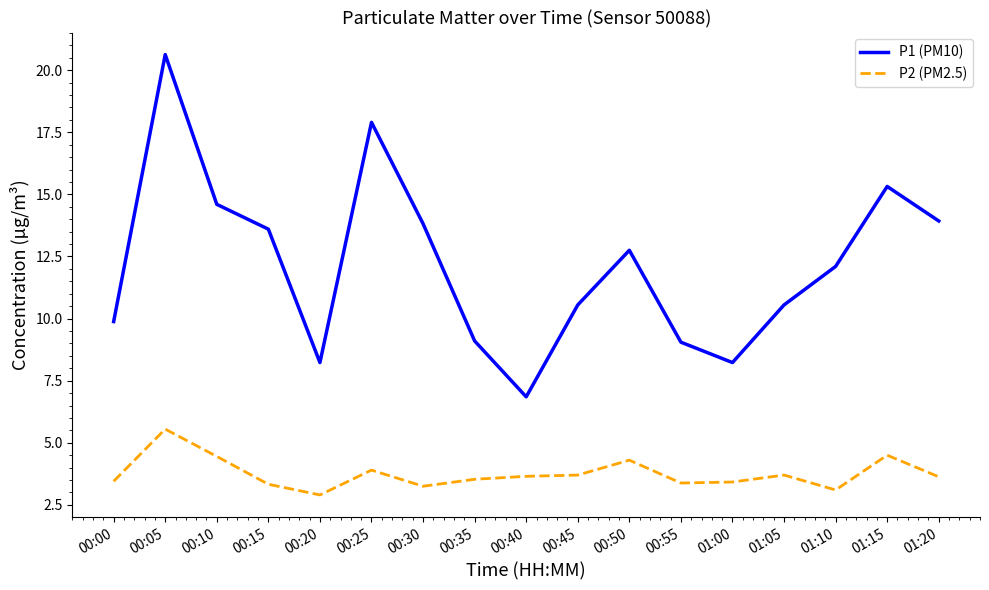

At which category does P1 (PM10) reach its first local valley?

00:20